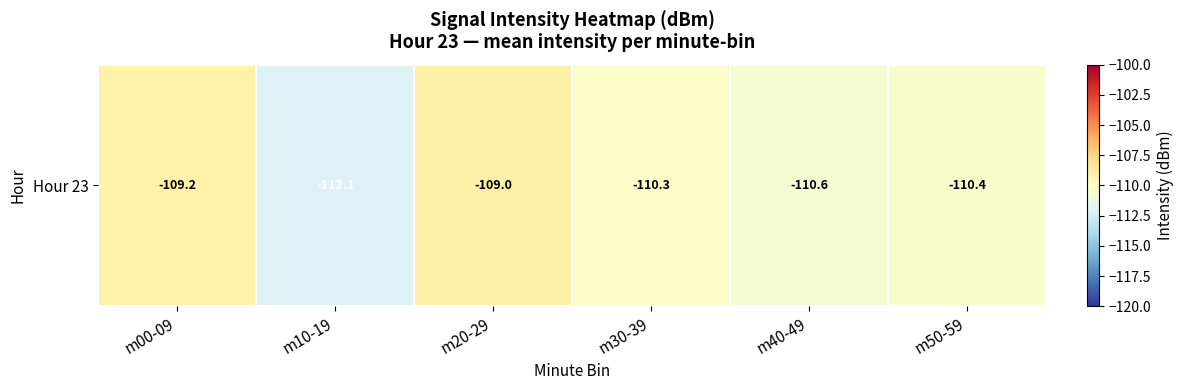

How many values are below -110?

4